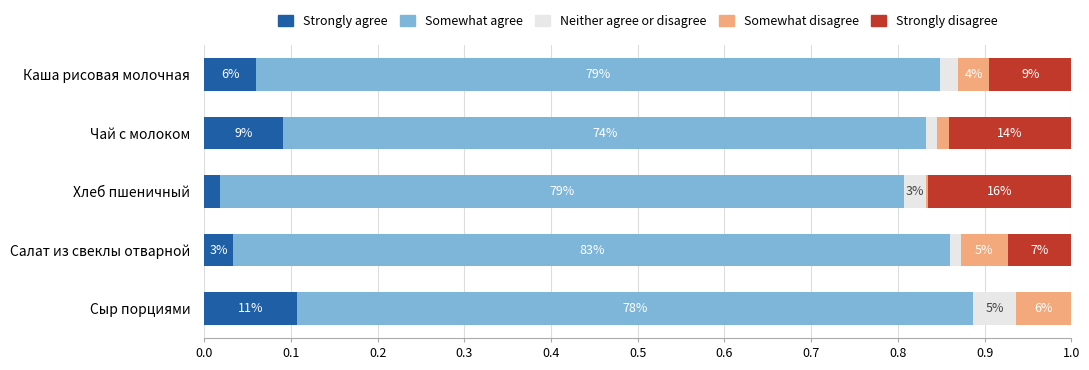

Reading left to right, extract all data points from this chart.

Strongly agree: 0.1	0.1	0.0	0.0	0.1
Somewhat agree: 0.8	0.7	0.8	0.8	0.8
Neither agree or disagree: 0.0	0.0	0.0	0.0	0.0
Somewhat disagree: 0.0	0.0	0.0	0.1	0.1
Strongly disagree: 0.1	0.1	0.2	0.1	0.0